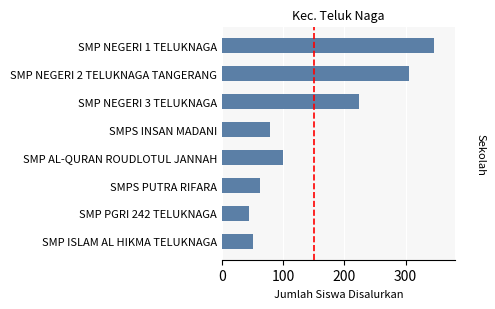

Are the bars horizontal?

Yes